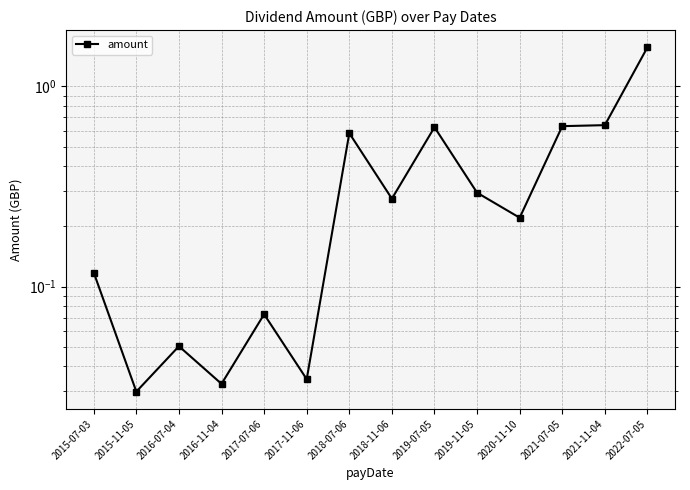

What position from the left is 2019-07-05?

9